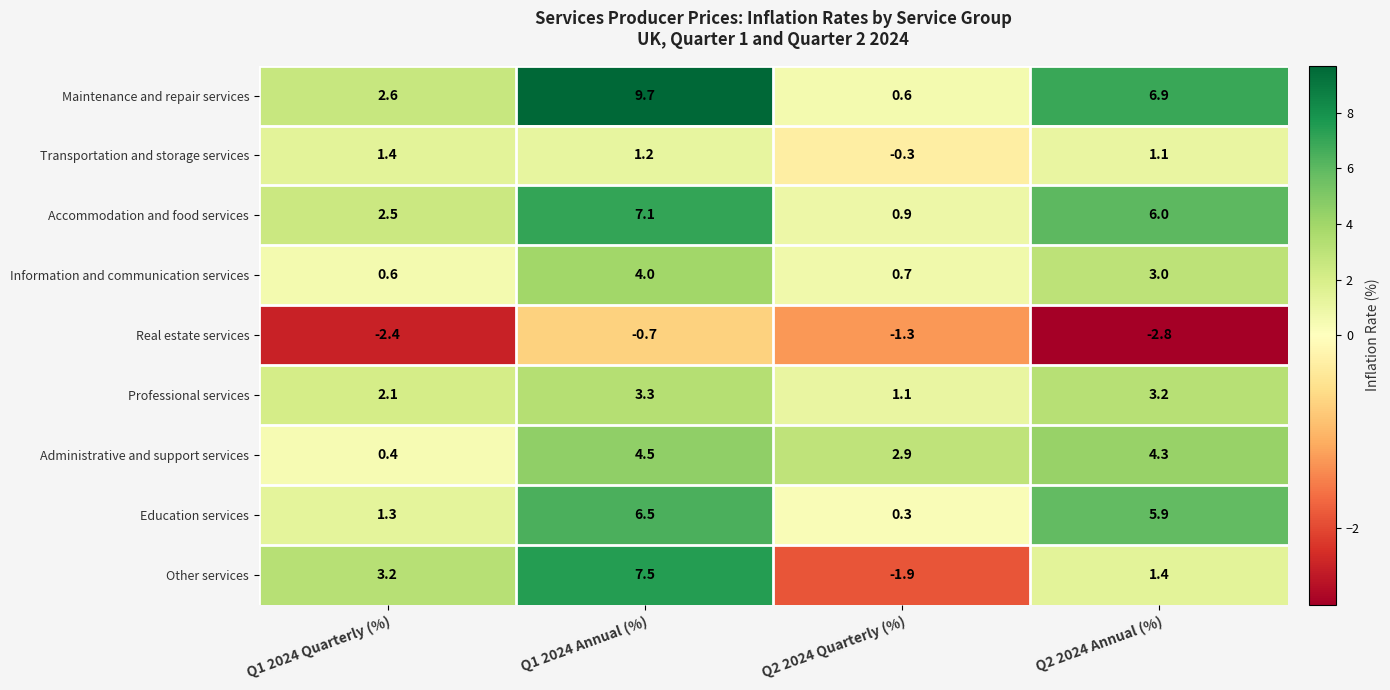

What is the total value across all series at Q2 2024 Annual (%)?

29.0